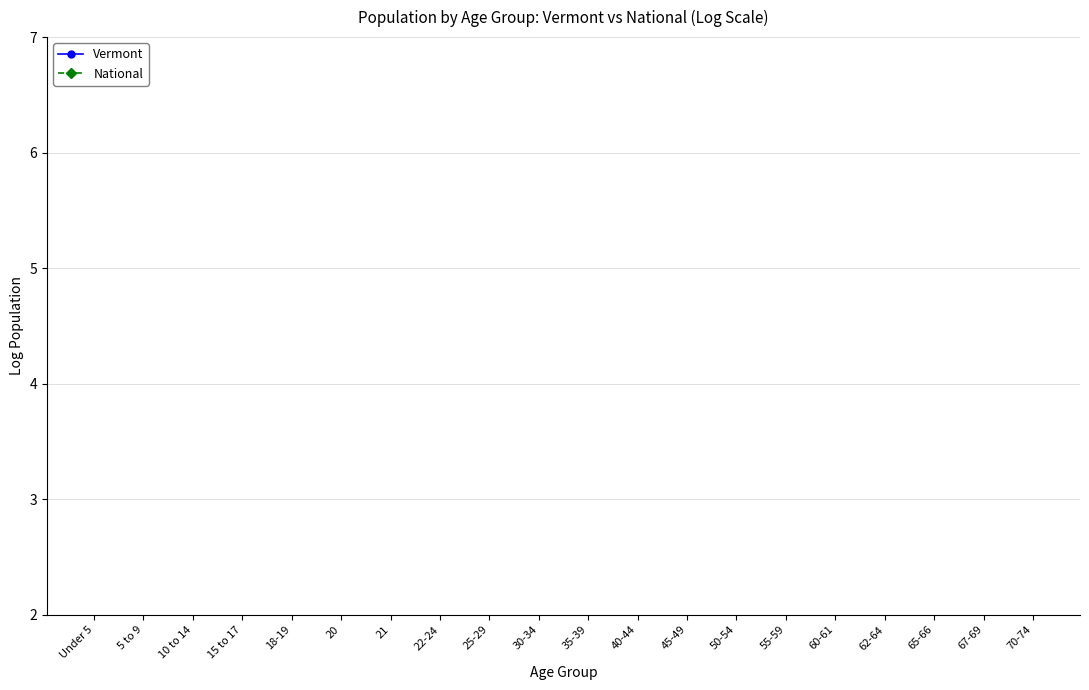

How many lines are shown in the chart?

2